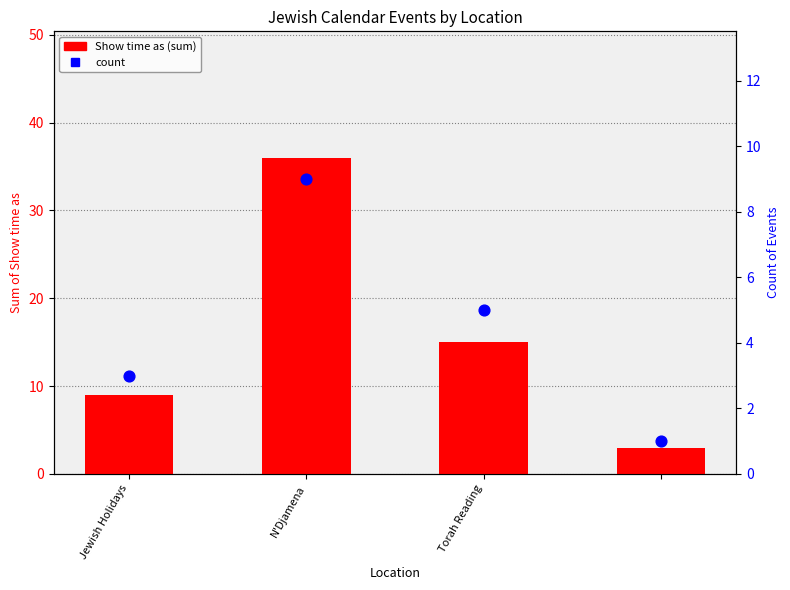

Is the value of count at Jewish Holidays greater than the value of Show time as (sum) at 3?

No